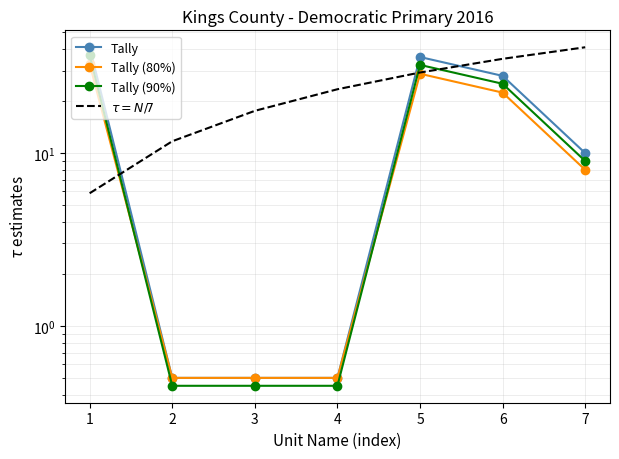

Which has a higher value, 1 or 7?

1